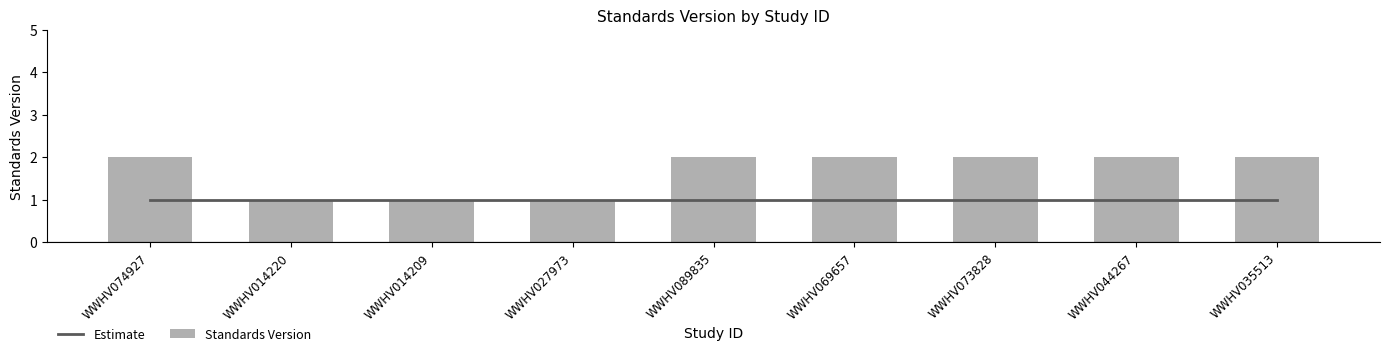

What are all the series names shown in the legend?

Estimate, Standards Version